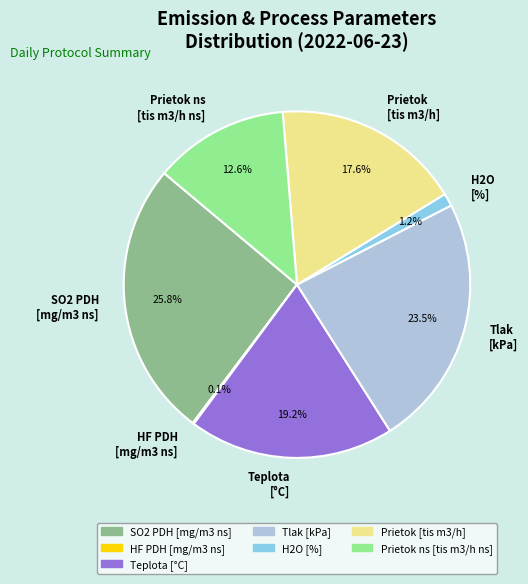

Which slice is the largest?

SO2 PDH [mg/m3 ns]